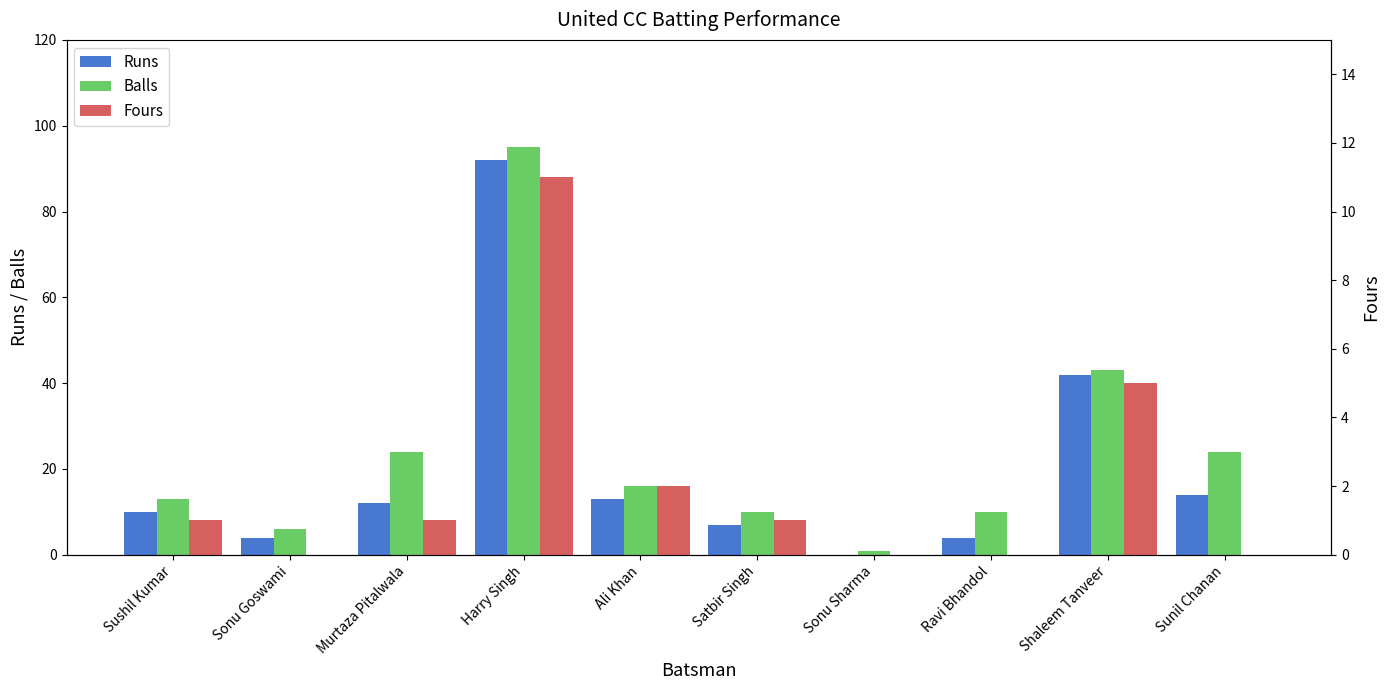

Does the chart contain any negative values?

No